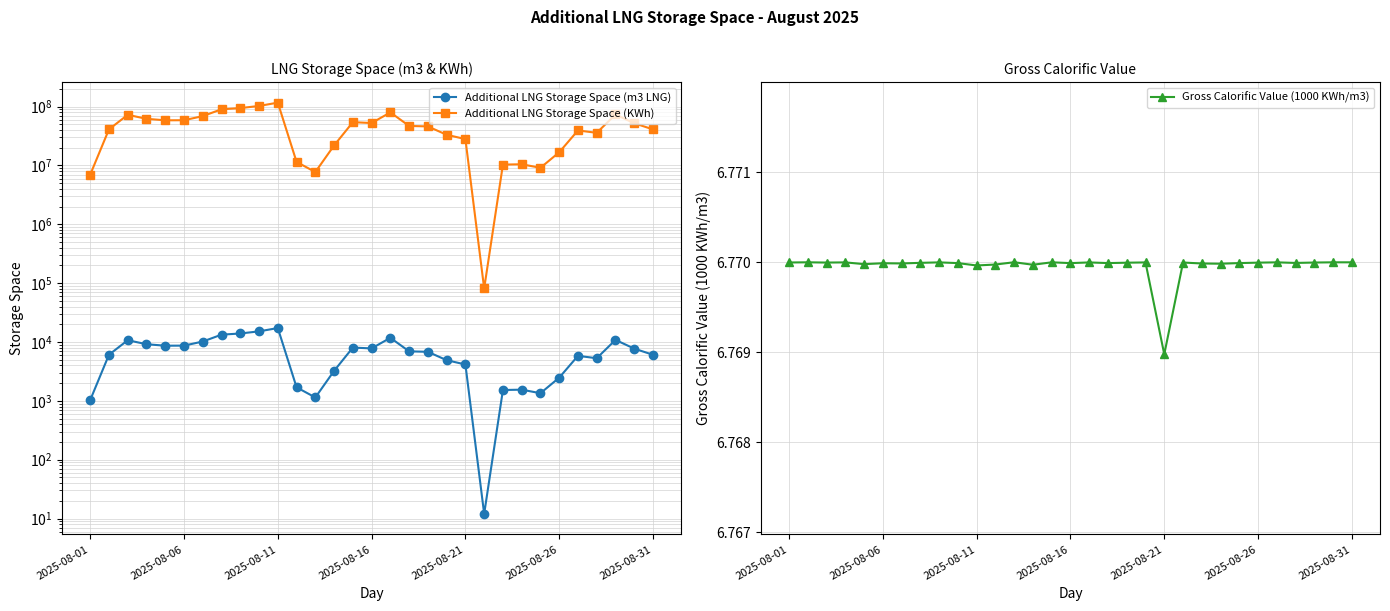

What is the total value across all series at 24?

9132323.8